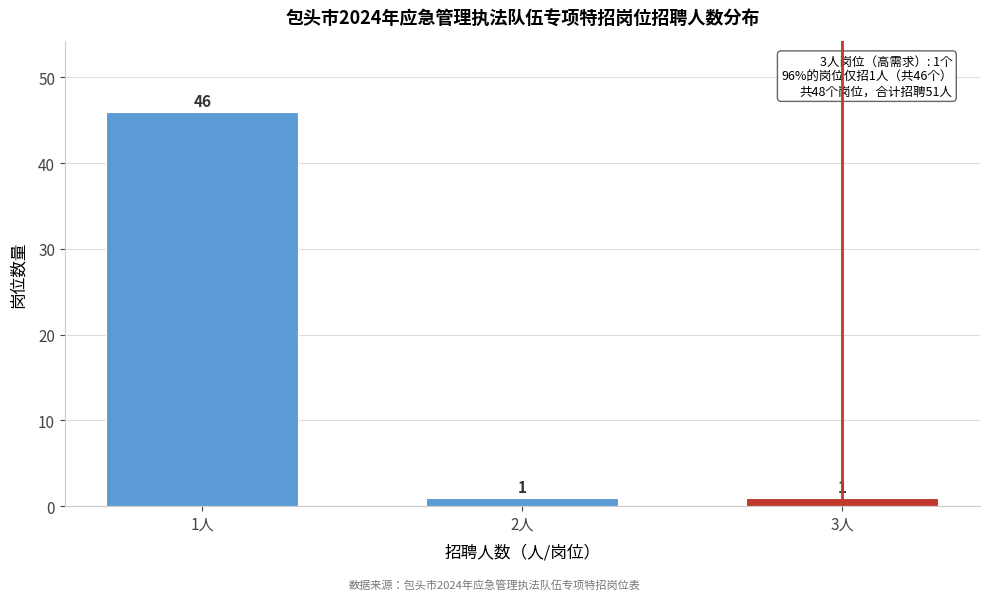

Reading right to left, what are all the values shown in this chart?

1	1	46